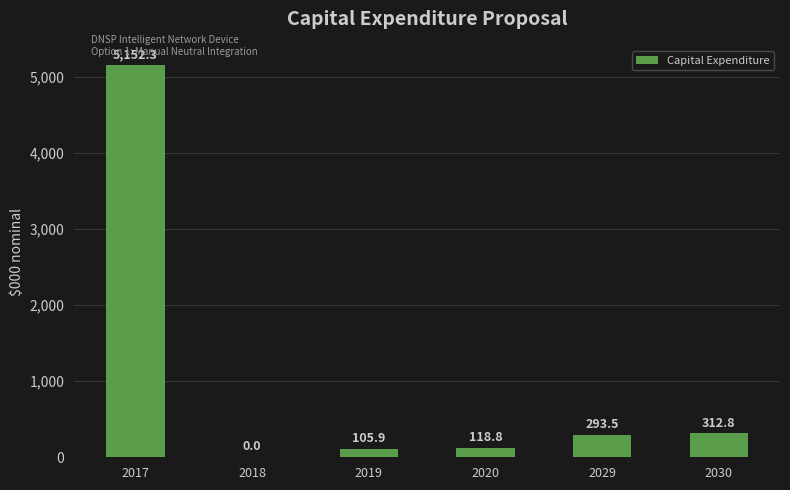

Reading left to right, what are all the values shown in this chart?

5152.3	0.0	105.9	118.8	293.5	312.8